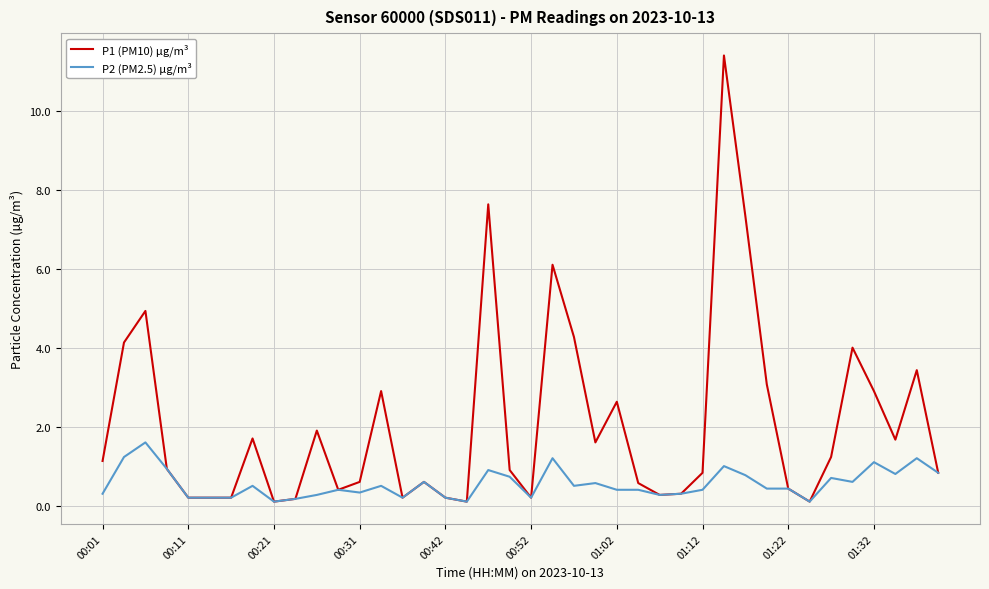

Which series has the largest total across all categories?

P1 (PM10) µg/m³